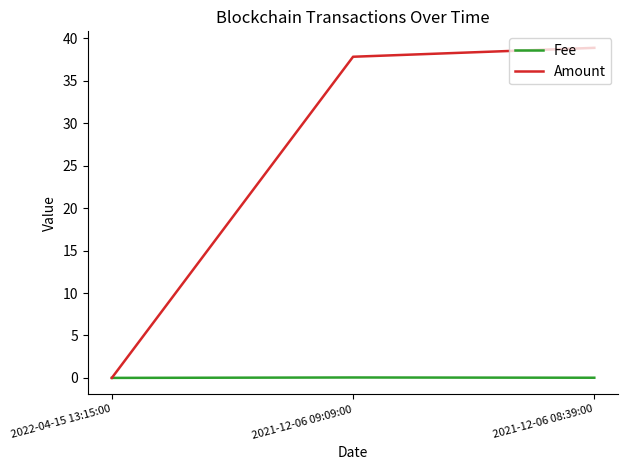

What is the maximum value for Amount?

38.9